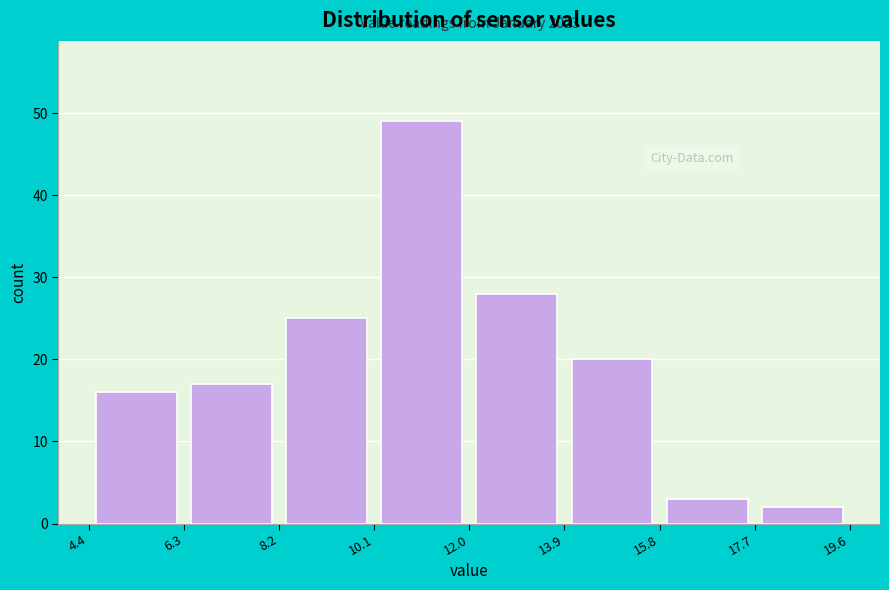

Which range on the x-axis has the tallest bar?

10.1 to 12.0